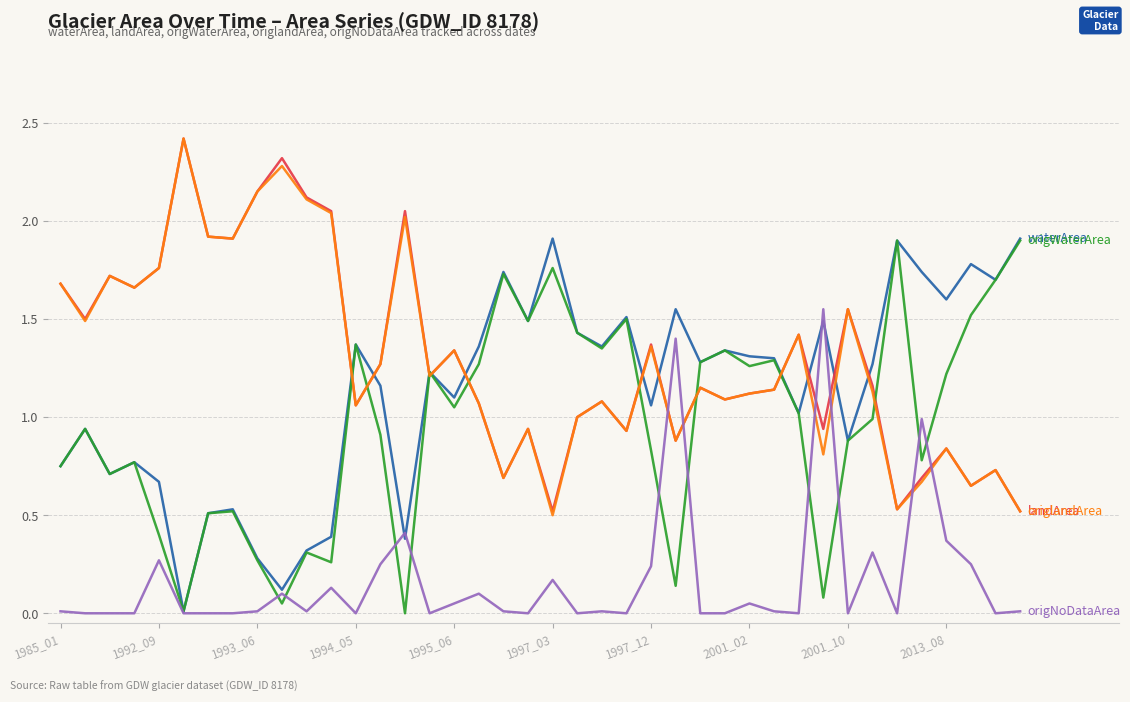

What is the maximum value shown in the chart?

2.4